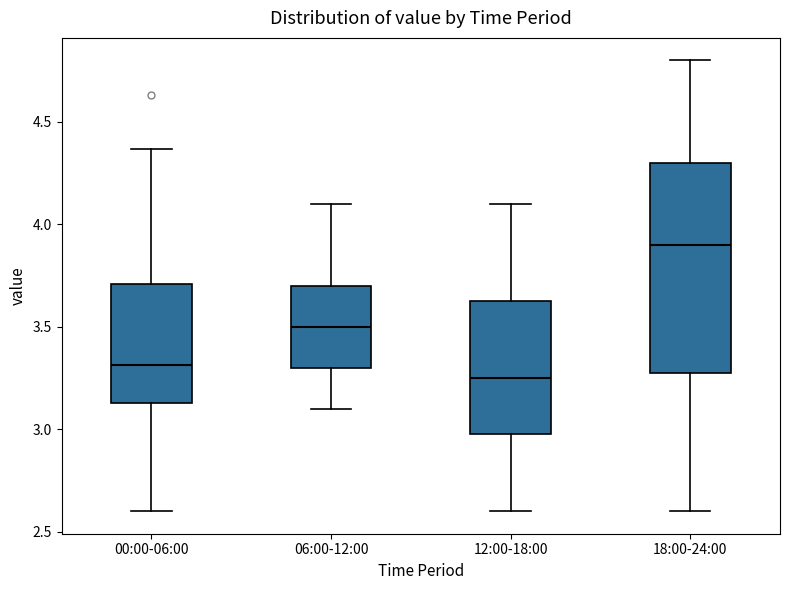

Reading left to right, read every box against the y-axis: the position of its median line, the range the box covers, and the ends of its whiskers. The values are not printed on the chart, so give them approximately, as read against the axis.

00:00-06:00: median 3.30, box 3.15 to 3.70, whiskers 2.60 to 4.35
06:00-12:00: median 3.50, box 3.30 to 3.70, whiskers 3.10 to 4.10
12:00-18:00: median 3.25, box 3.00 to 3.65, whiskers 2.60 to 4.10
18:00-24:00: median 3.90, box 3.30 to 4.30, whiskers 2.60 to 4.80